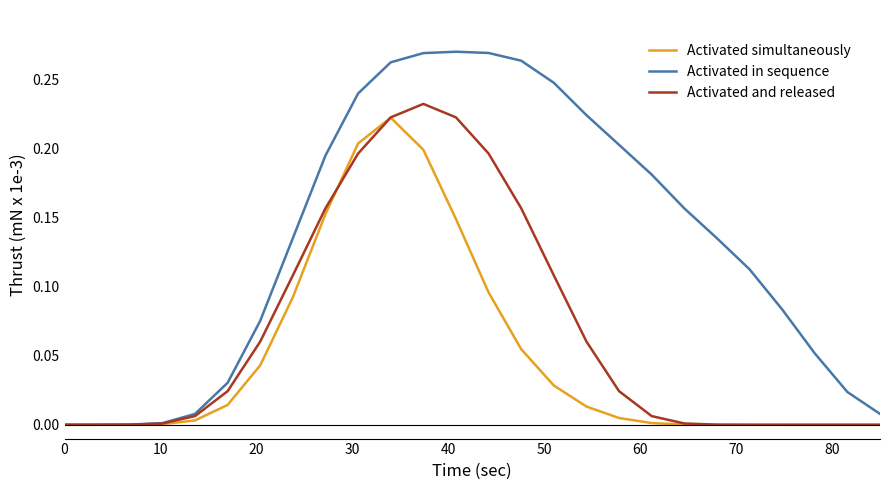

Which series has the widest spread of values?

Activated in sequence